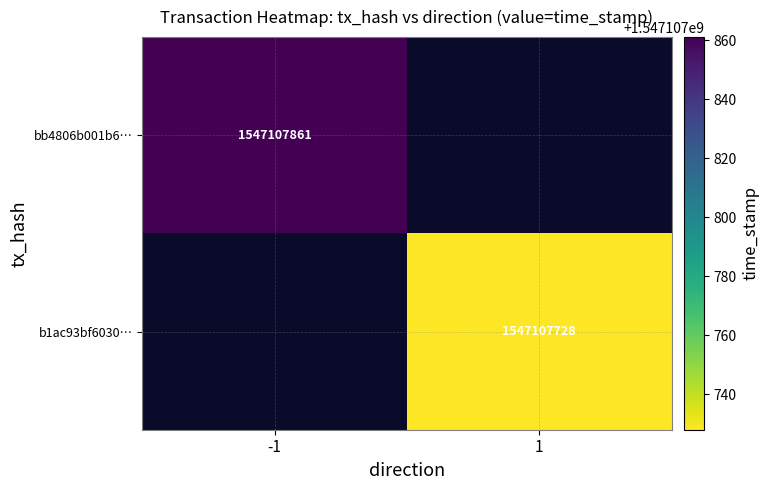

Which series has the largest total across all categories?

bb4806b001b630e0d5dfe5f37d632045e910046